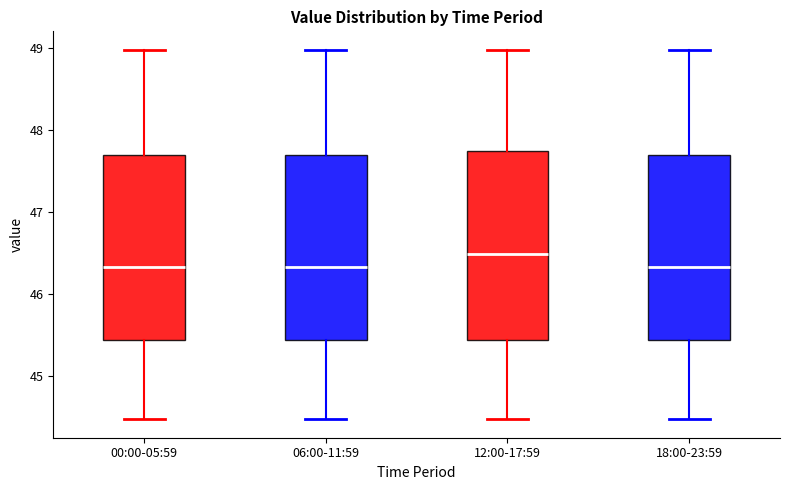

Reading left to right, read every box against the y-axis: the position of its median line, the range the box covers, and the ends of its whiskers. The values are not printed on the chart, so give them approximately, as read against the axis.

00:00-05:59: median 46.3, box 45.4 to 47.7, whiskers 44.5 to 49.0
06:00-11:59: median 46.3, box 45.4 to 47.7, whiskers 44.5 to 49.0
12:00-17:59: median 46.5, box 45.4 to 47.7, whiskers 44.5 to 49.0
18:00-23:59: median 46.3, box 45.4 to 47.7, whiskers 44.5 to 49.0